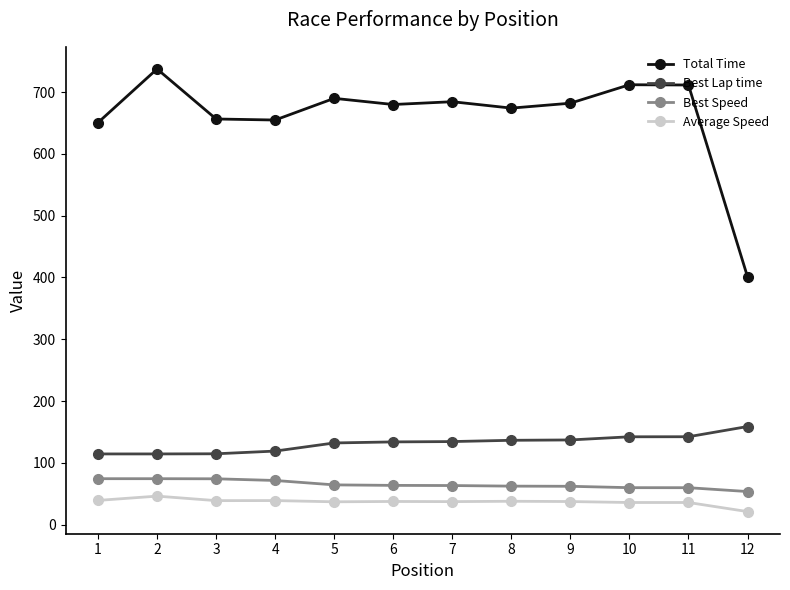

What is the spread (max minus min) of values at 12?

379.8